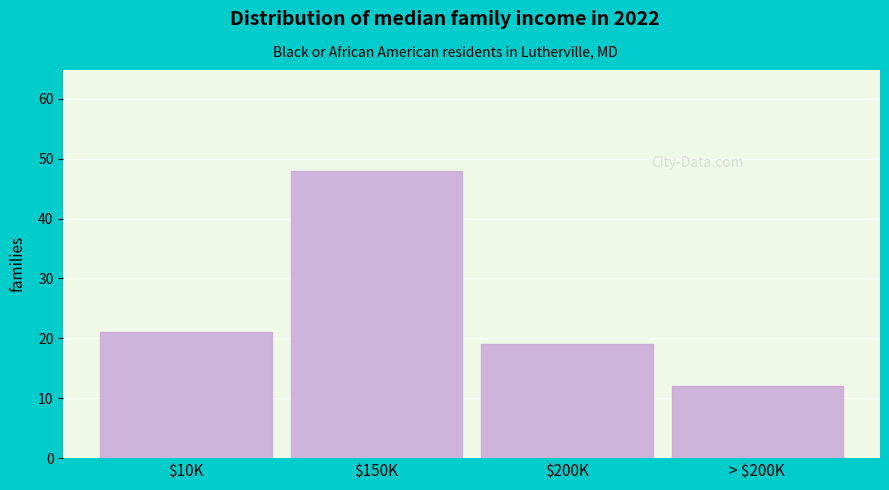

Reading right to left, what are all the values shown in this chart?

12	19	48	21